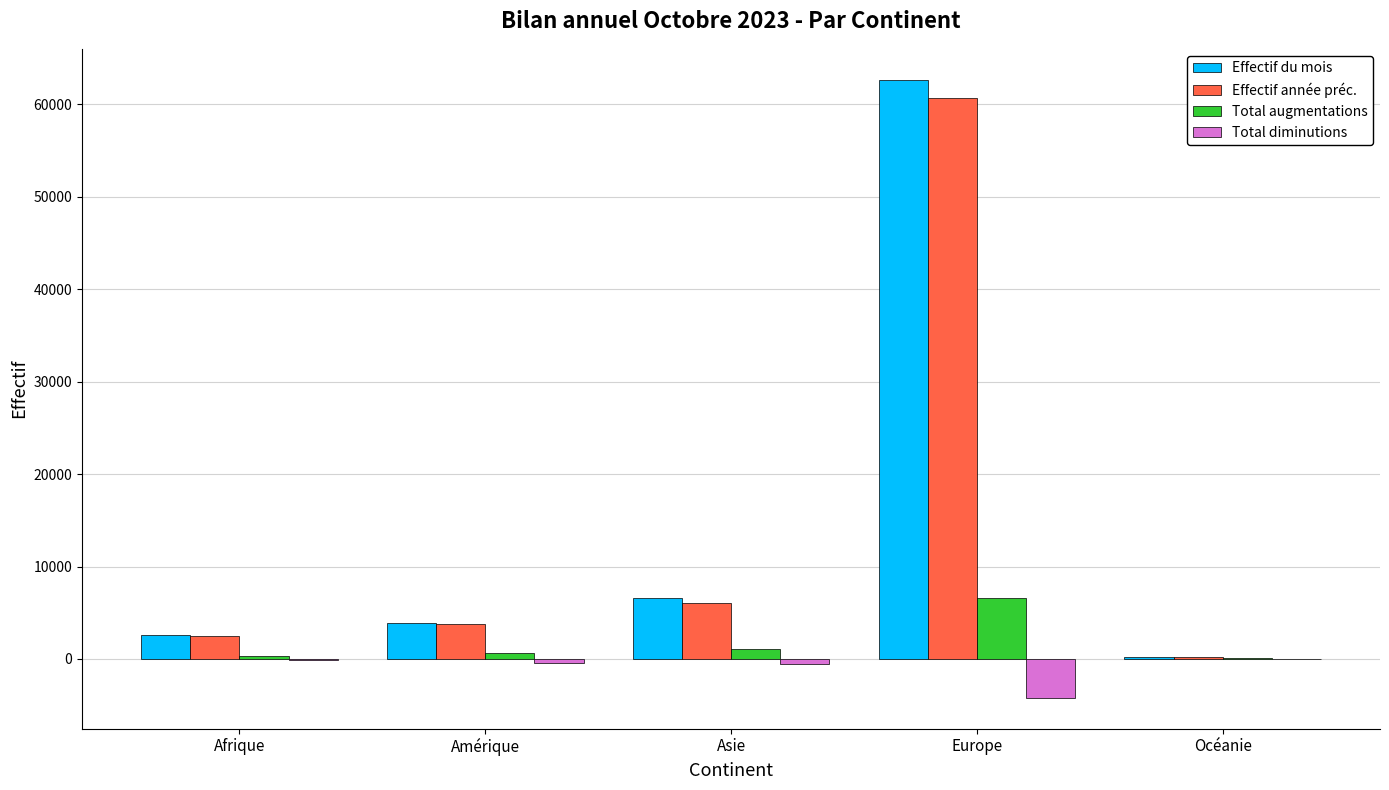

At which category is the sum across all series the highest?

Europe